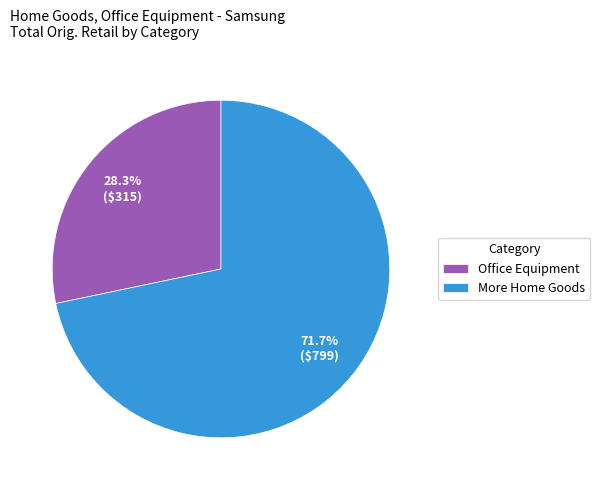

Is there a majority slice in this chart?

Yes